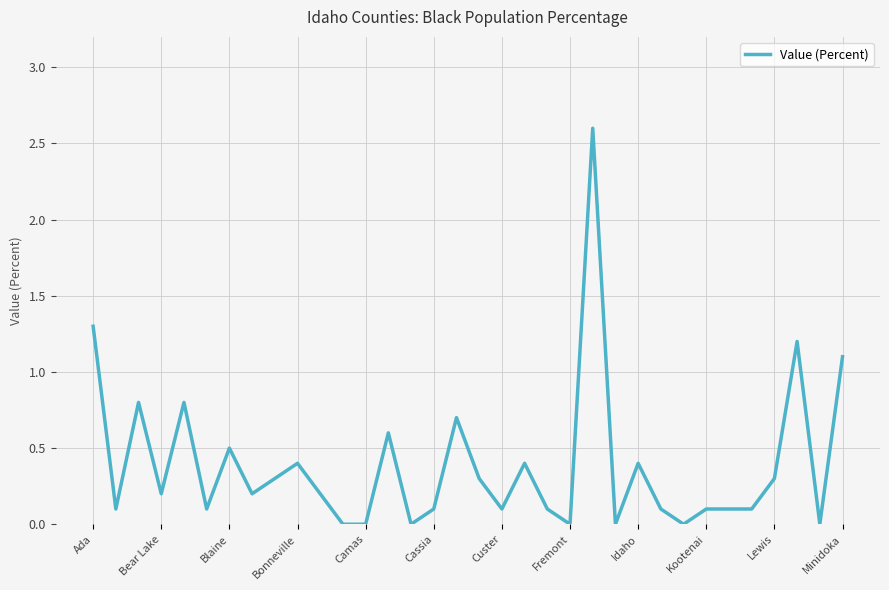

What is the average value?

0.4